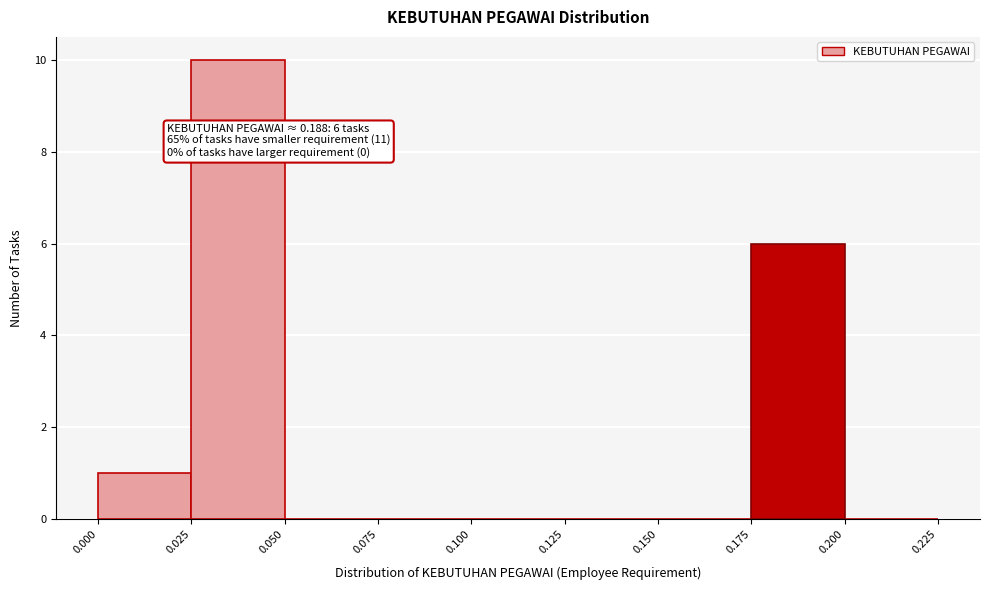

Which range on the x-axis has the tallest bar?

0.025 to 0.050